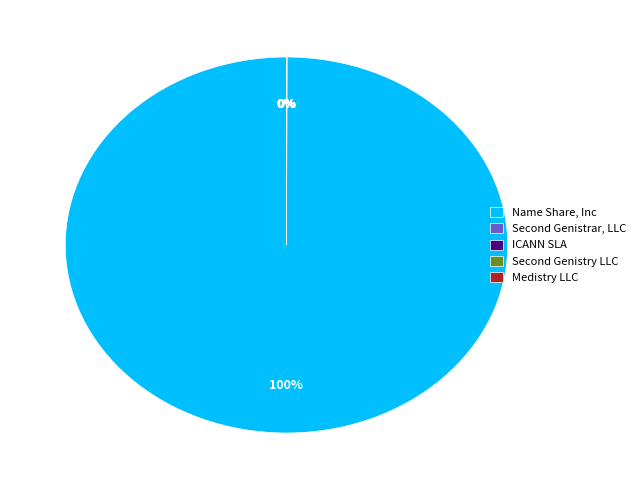

To the nearest percent, what portion does Name Share, Inc represent?

100%